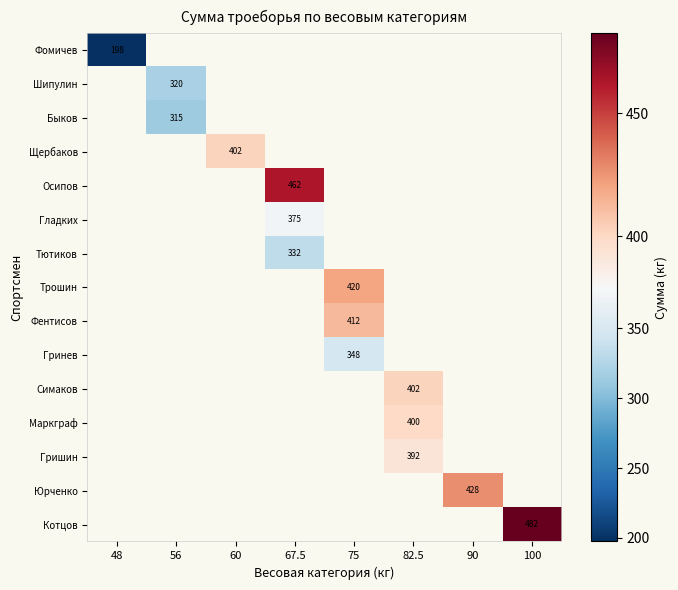

List the labels in order of Шипулин value, smallest first.

48, 56, 60, 67.5, 75, 82.5, 90, 100